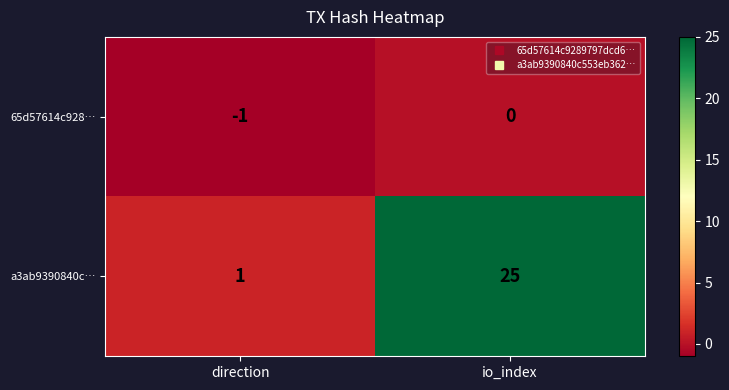

Count the number of data series in this chart.

2